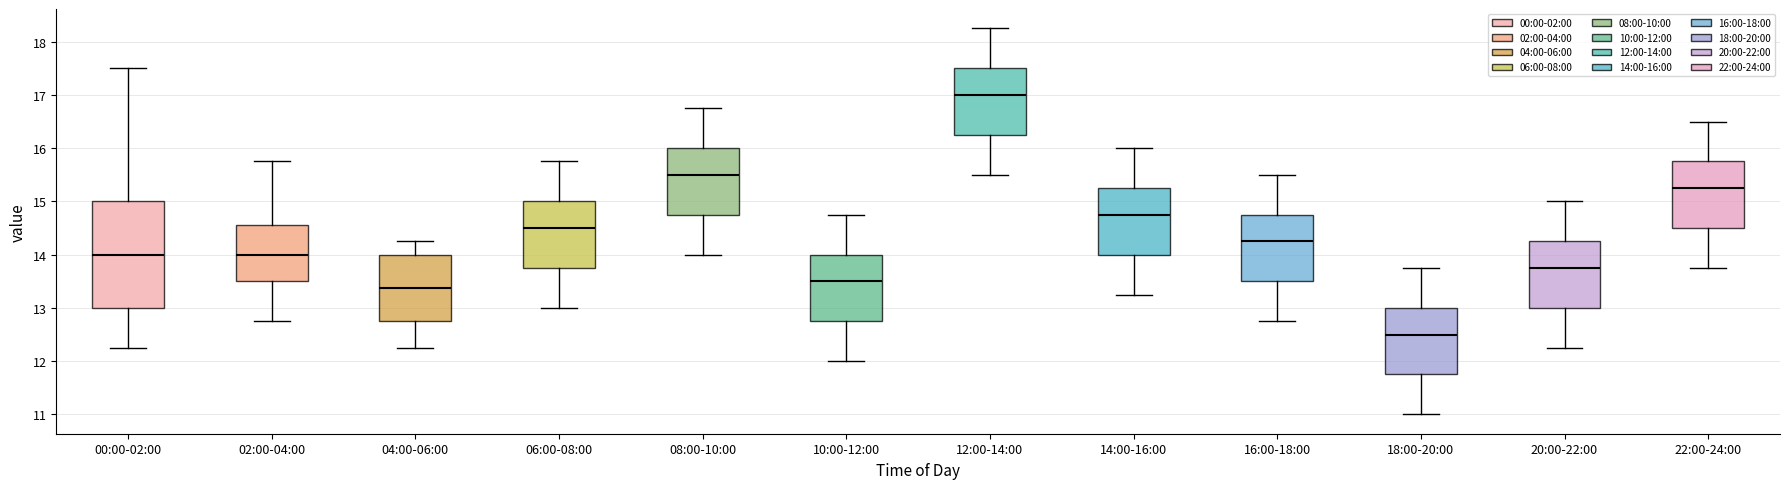

Reading left to right, read every box against the y-axis: the position of its median line, the range the box covers, and the ends of its whiskers. The values are not printed on the chart, so give them approximately, as read against the axis.

00:00-02:00: median 14.0, box 13.0 to 15.0, whiskers 12.3 to 17.5
02:00-04:00: median 14.0, box 13.5 to 14.6, whiskers 12.8 to 15.8
04:00-06:00: median 13.4, box 12.8 to 14.0, whiskers 12.3 to 14.3
06:00-08:00: median 14.5, box 13.8 to 15.0, whiskers 13.0 to 15.8
08:00-10:00: median 15.5, box 14.8 to 16.0, whiskers 14.0 to 16.8
10:00-12:00: median 13.5, box 12.8 to 14.0, whiskers 12.0 to 14.8
12:00-14:00: median 17.0, box 16.3 to 17.5, whiskers 15.5 to 18.3
14:00-16:00: median 14.8, box 14.0 to 15.3, whiskers 13.3 to 16.0
16:00-18:00: median 14.3, box 13.5 to 14.8, whiskers 12.8 to 15.5
18:00-20:00: median 12.5, box 11.8 to 13.0, whiskers 11.0 to 13.8
20:00-22:00: median 13.8, box 13.0 to 14.3, whiskers 12.3 to 15.0
22:00-24:00: median 15.3, box 14.5 to 15.8, whiskers 13.8 to 16.5